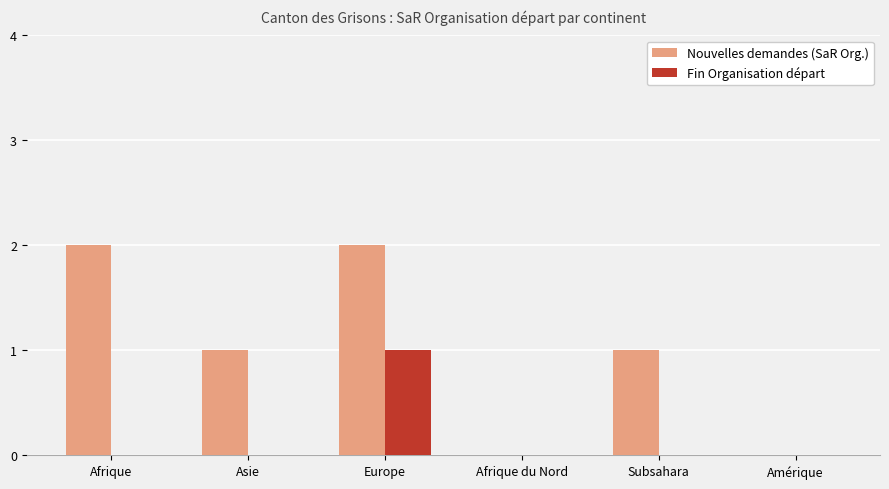

Which series has the largest range (max minus min)?

Nouvelles demandes (SaR Org.)